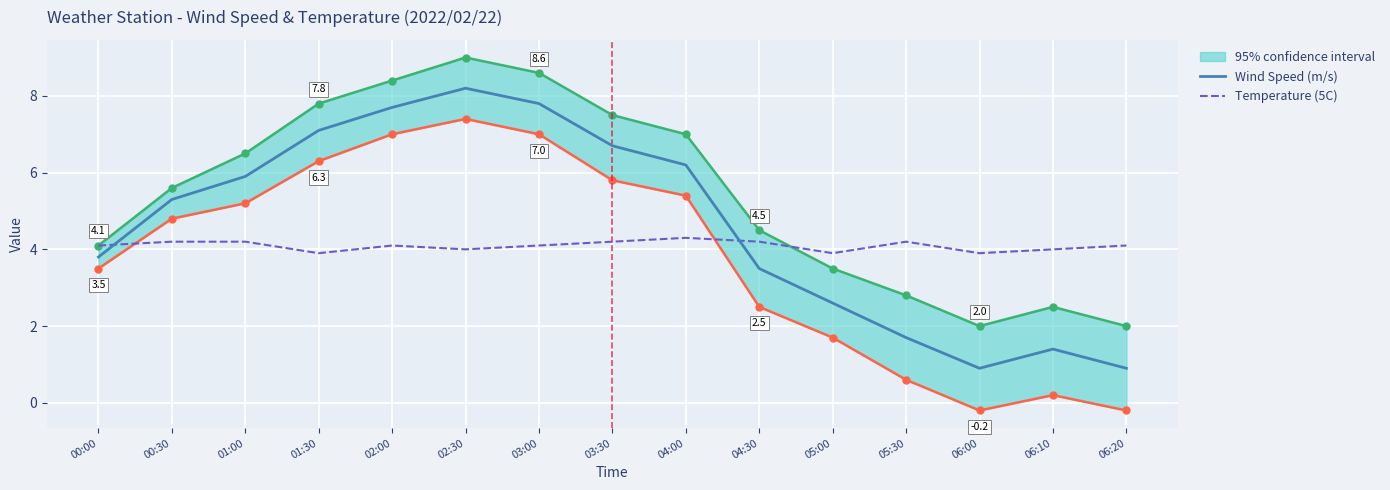

How many interior local peaks does the Wind Speed (m/s) series have?

2